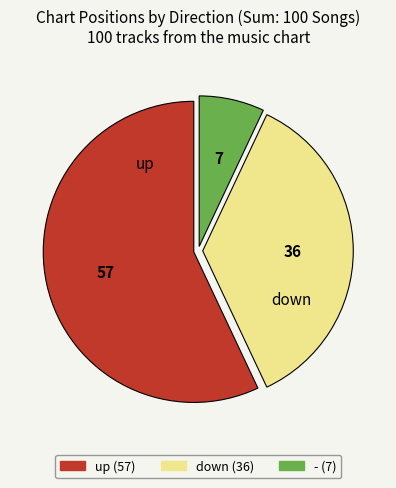

Is there any slice that represents more than half of the pie?

Yes